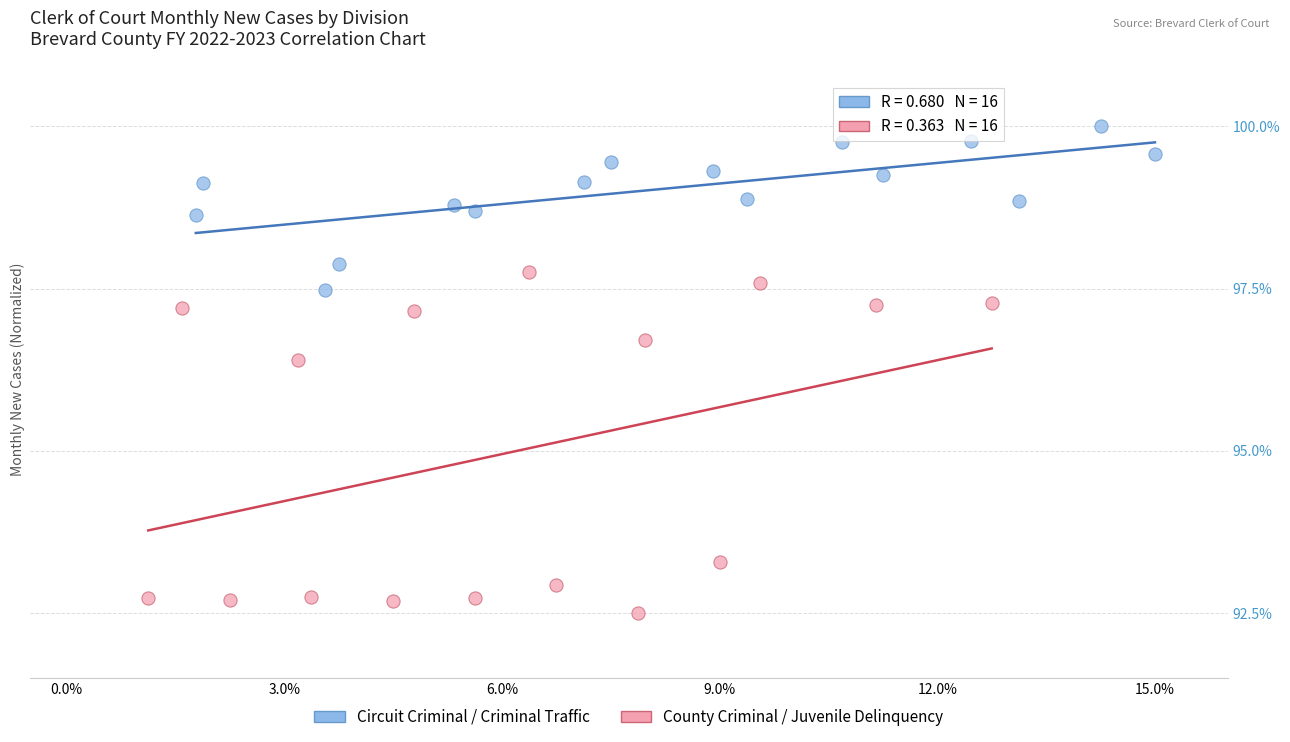

Which series contains the highest Y value?

Circuit Criminal / Criminal Traffic